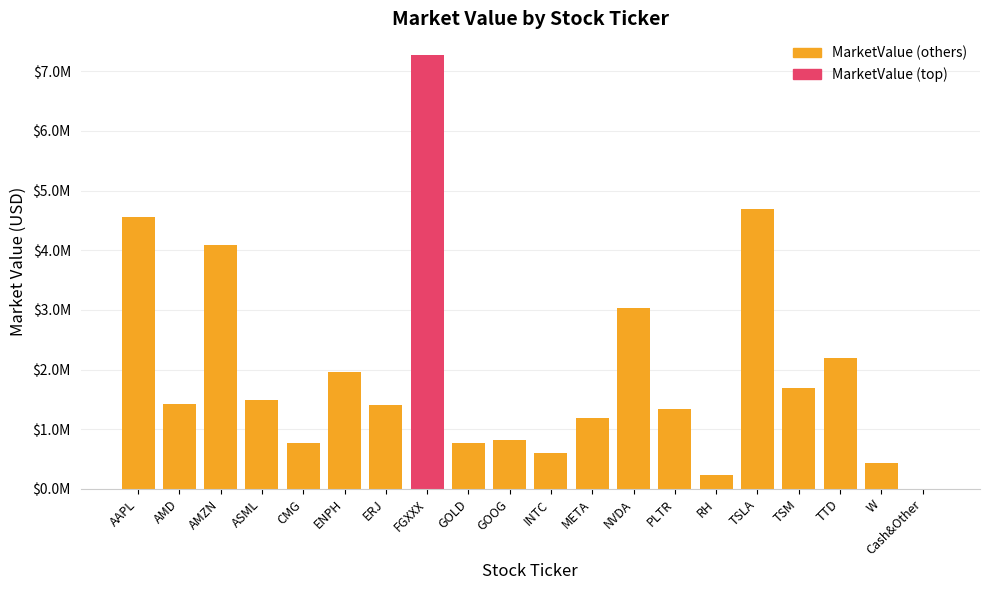

What position from the left is AMZN?

3